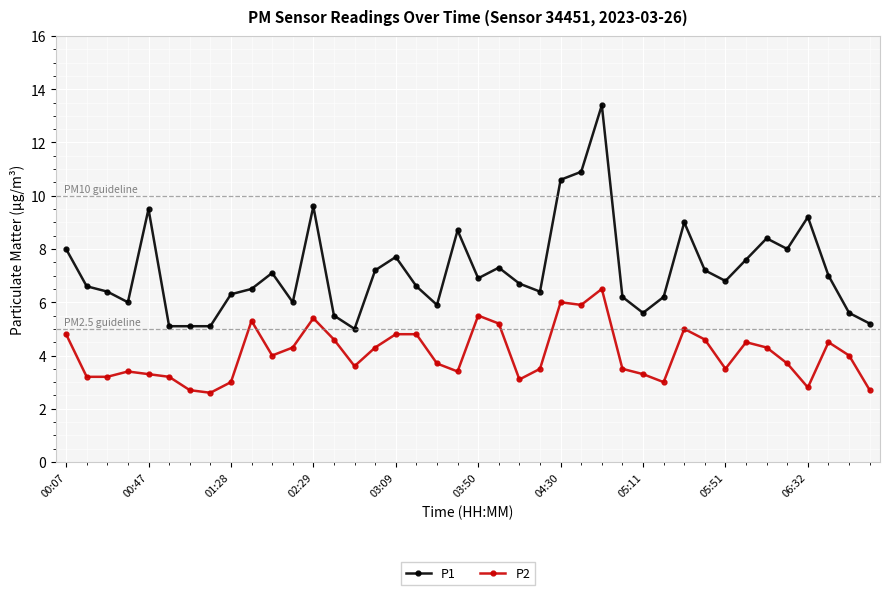

What is the difference between the maximum and minimum values in the P2 series?

3.9